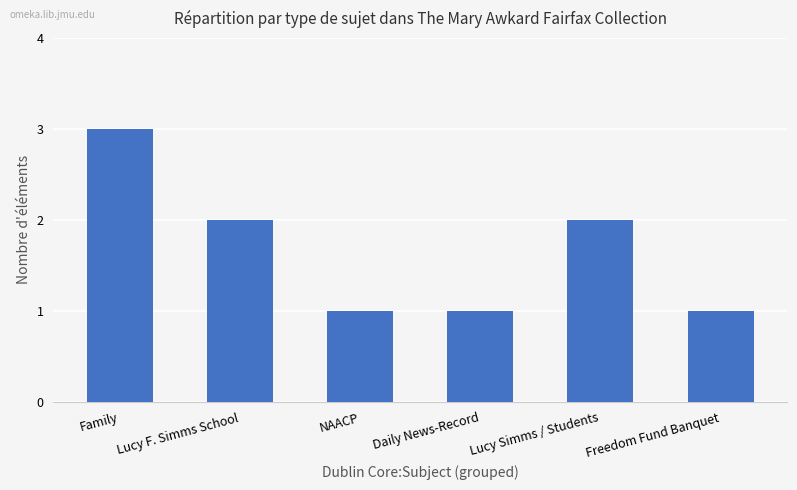

What is the average value?

2